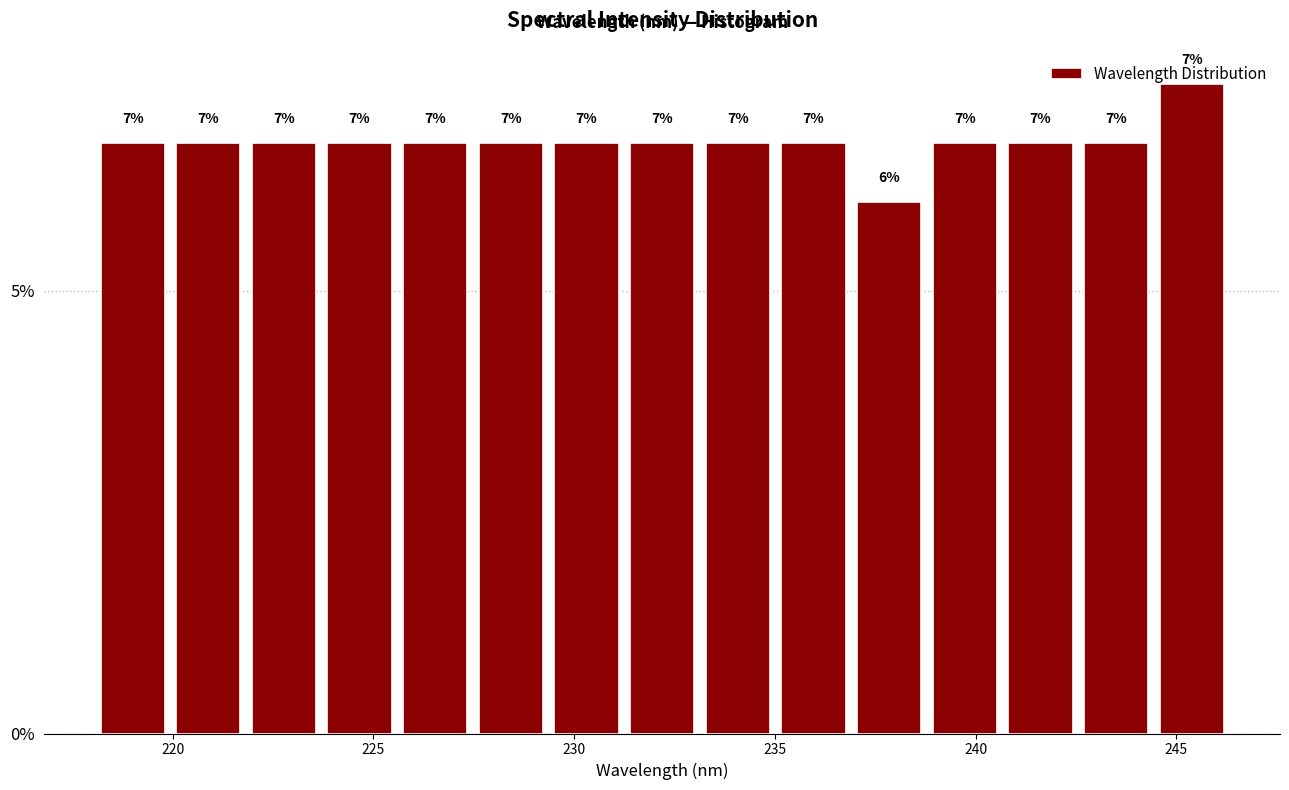

Read against the x-axis, roughly where is the centre of the tallest bar?

245.5